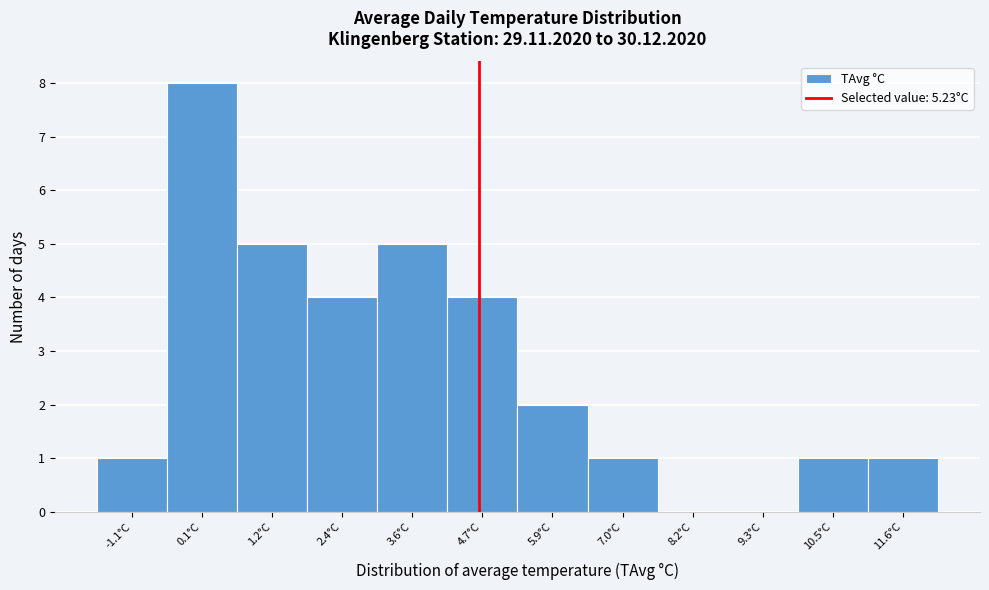

Reading left to right, transcribe all the data shown in this chart.

-1.1°C=1	0.1°C=8	1.2°C=5	2.4°C=4	3.6°C=5	4.7°C=4	5.9°C=2	7.0°C=1	8.2°C=0	9.3°C=0	10.5°C=1	11.6°C=1